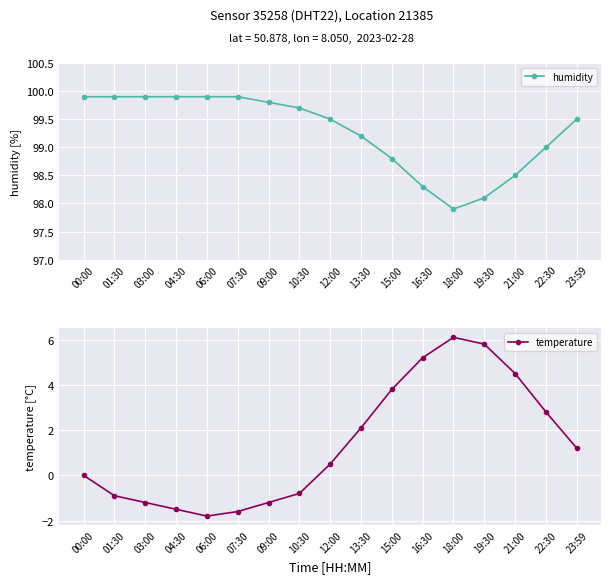

At which label is temperature closest to 2?

13:30